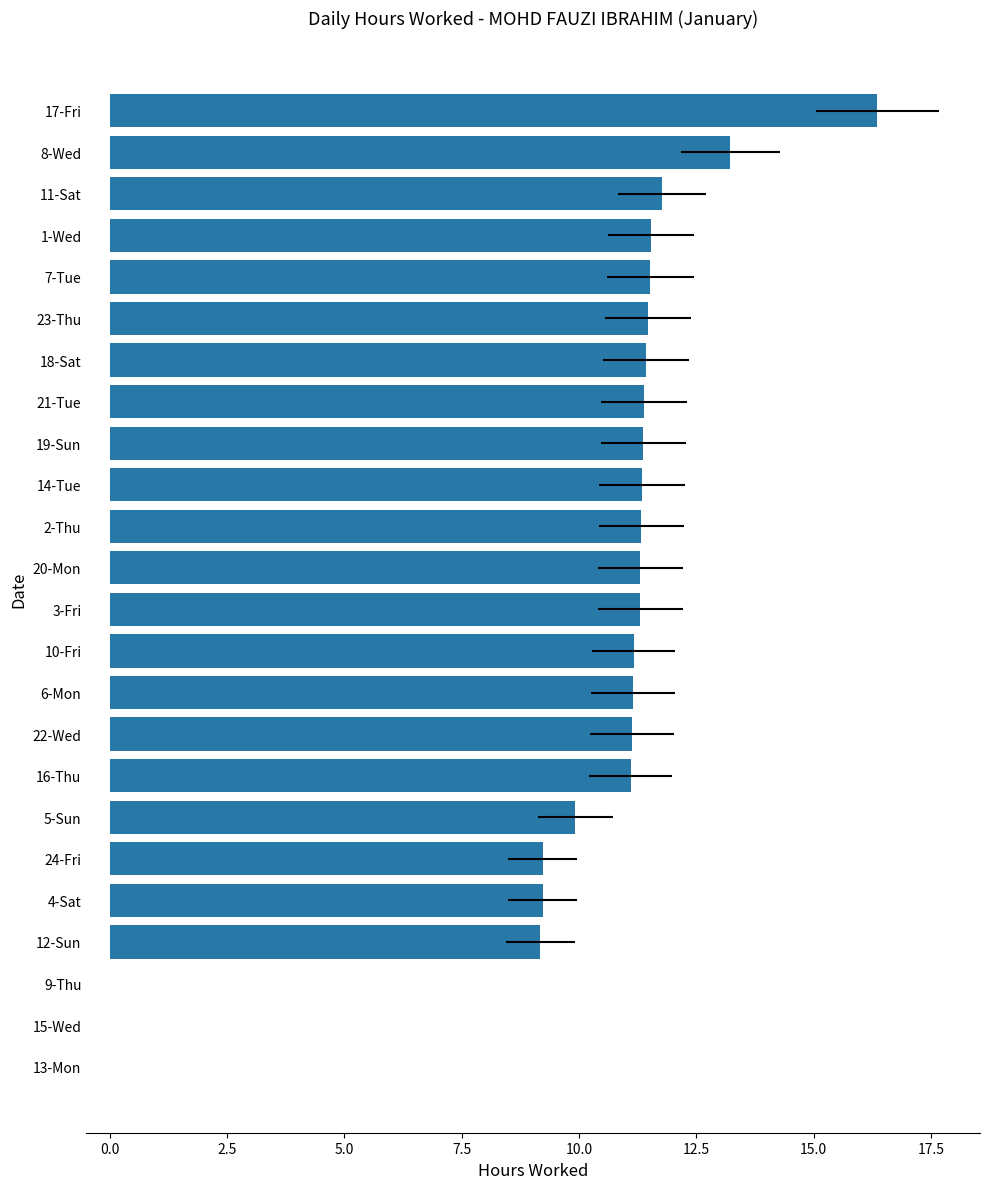

Does the chart contain stacked bars?

No